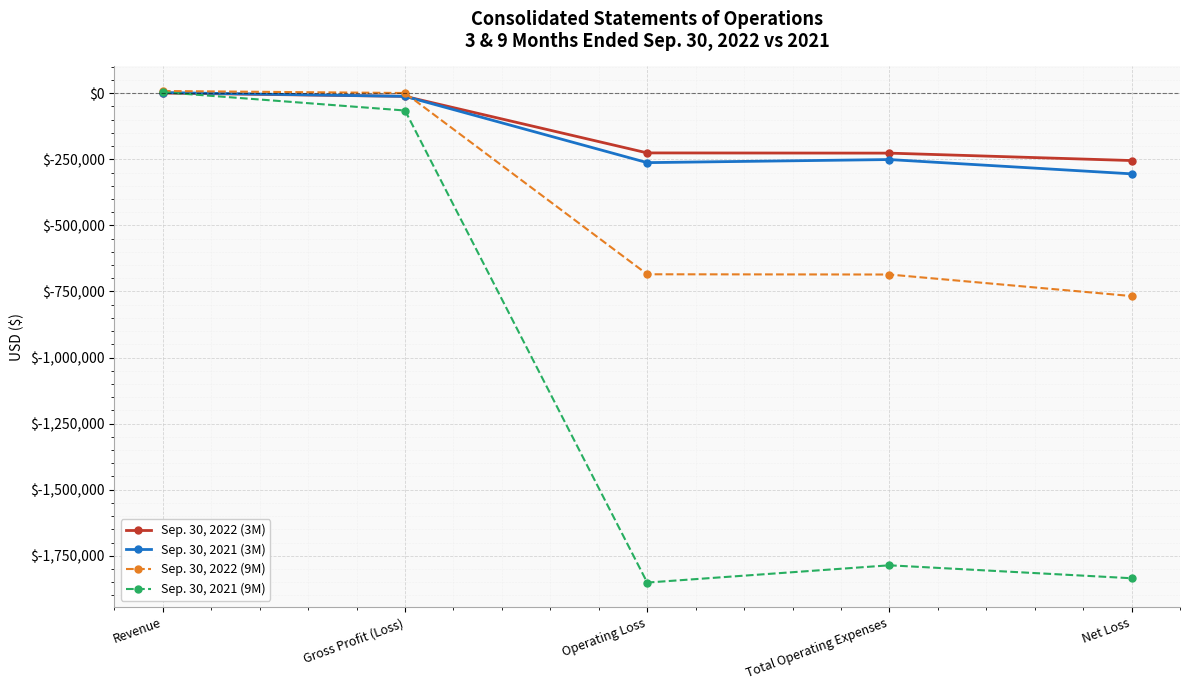

Between Revenue and Operating Loss, which series saw the biggest shift?

Sep. 30, 2021 (9M)